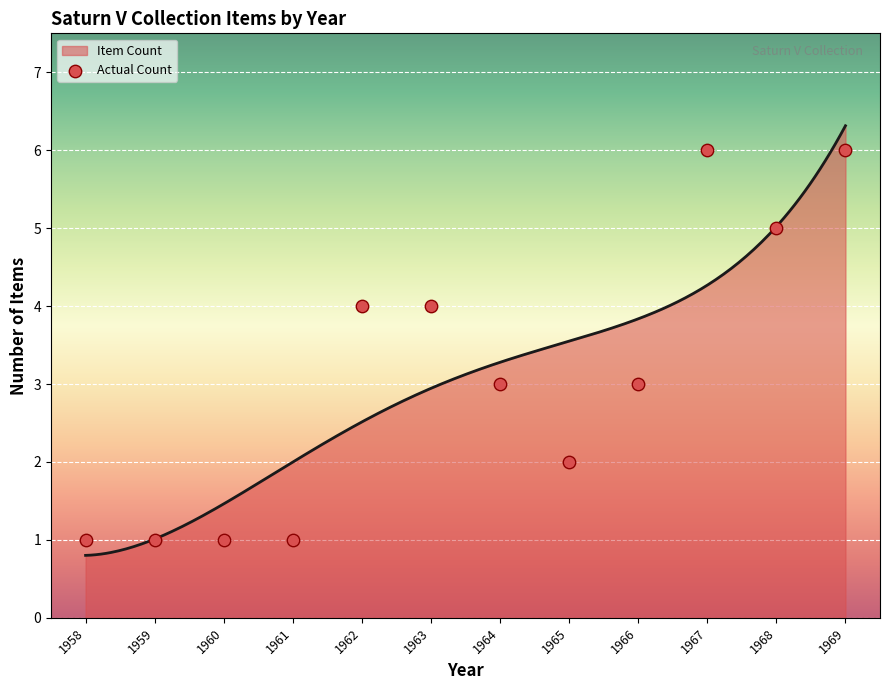

Approximately how many times larger is the value at 1962 compared to 1969?

0.7